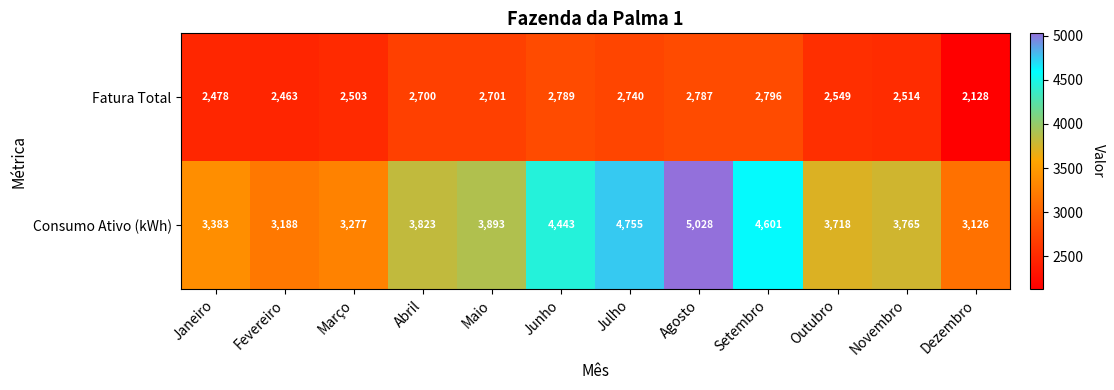

Reading right to left, extract all data points from this chart.

Fatura Total: Dezembro=2128	Novembro=2514	Outubro=2549	Setembro=2796	Agosto=2787	Julho=2740	Junho=2789	Maio=2701	Abril=2700	Março=2503	Fevereiro=2463	Janeiro=2478
Consumo Ativo (kWh): Dezembro=3126	Novembro=3765	Outubro=3718	Setembro=4601	Agosto=5028	Julho=4755	Junho=4443	Maio=3893	Abril=3823	Março=3277	Fevereiro=3188	Janeiro=3383